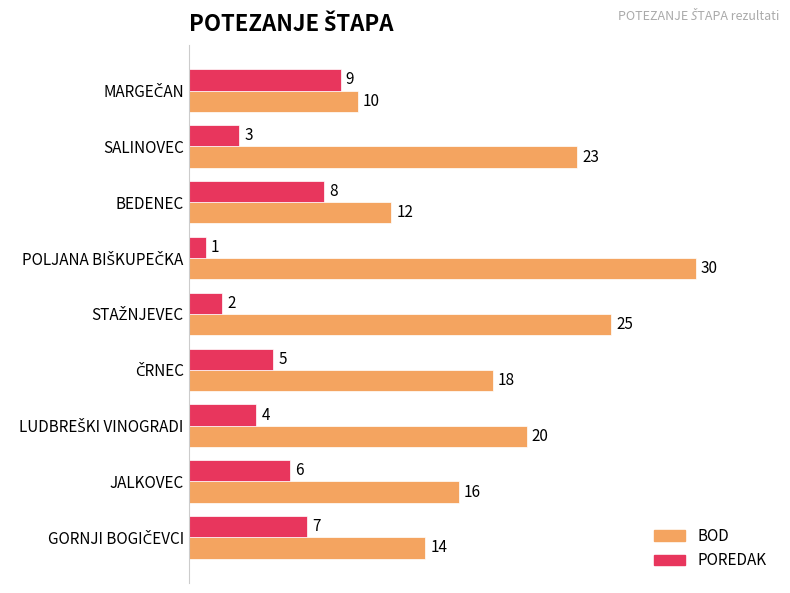

Rank the series by their maximum value, from highest to lowest.

BOD, POREDAK